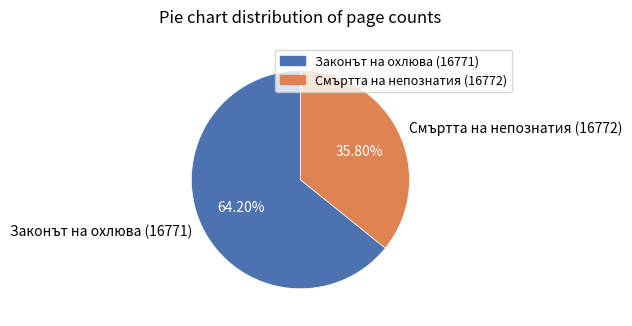

What is the smallest slice in the pie chart?

Смъртта на непознатия (16772)